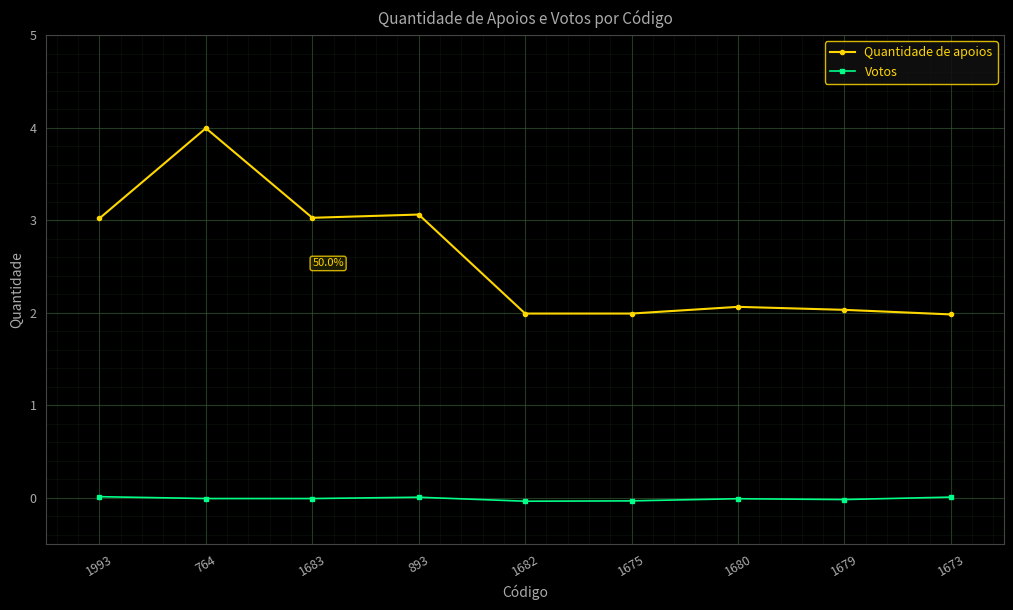

How many lines are shown in the chart?

2